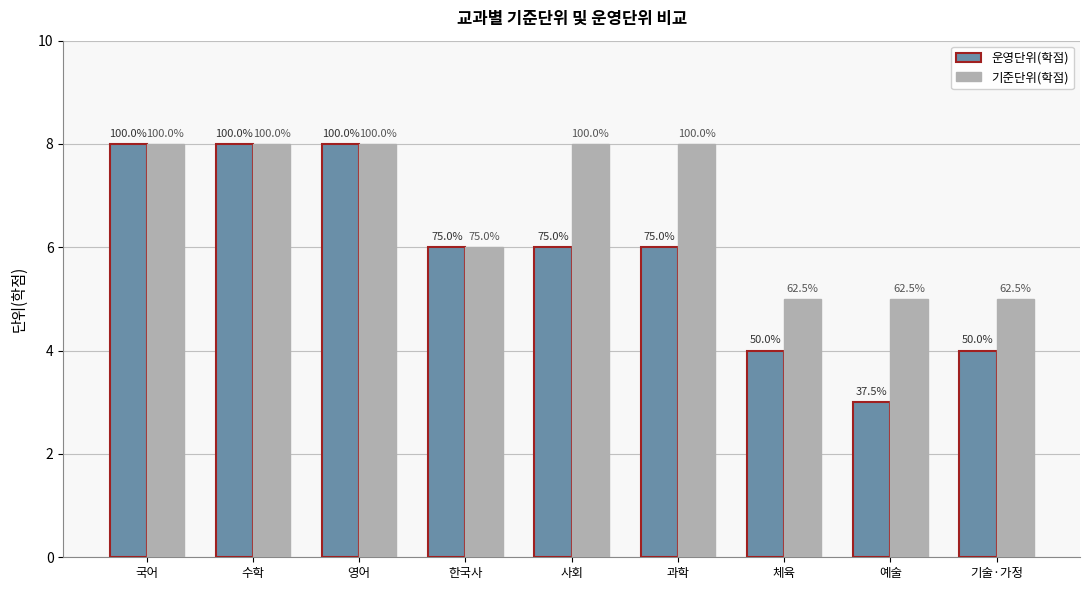

What are all the series names shown in the legend?

운영단위(학점), 기준단위(학점)